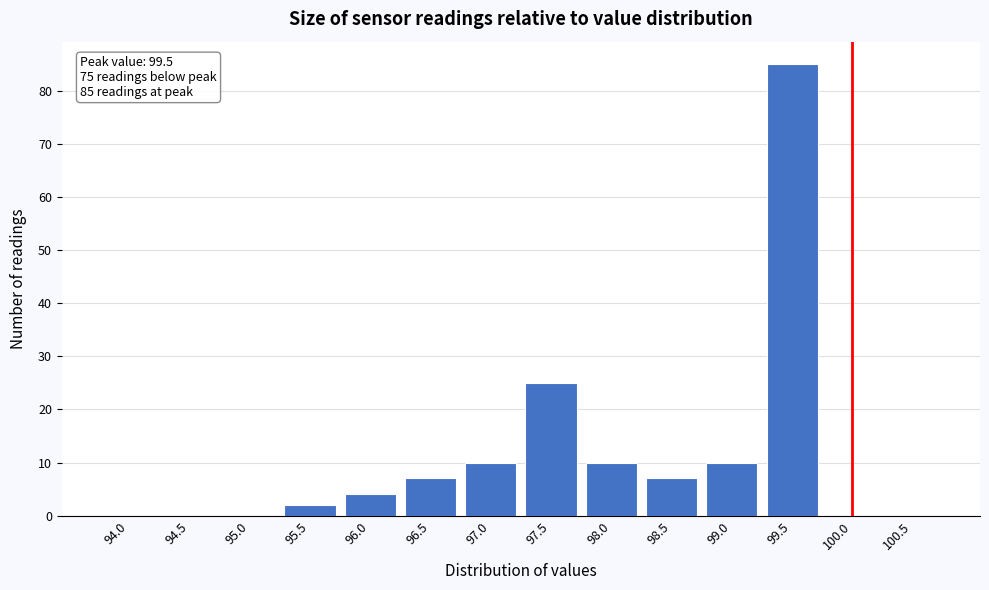

Reading left to right, extract all data points from this chart.

94.0=0	94.5=0	95.0=0	95.5=2	96.0=4	96.5=7	97.0=10	97.5=25	98.0=10	98.5=7	99.0=10	99.5=85	100.0=0	100.5=0